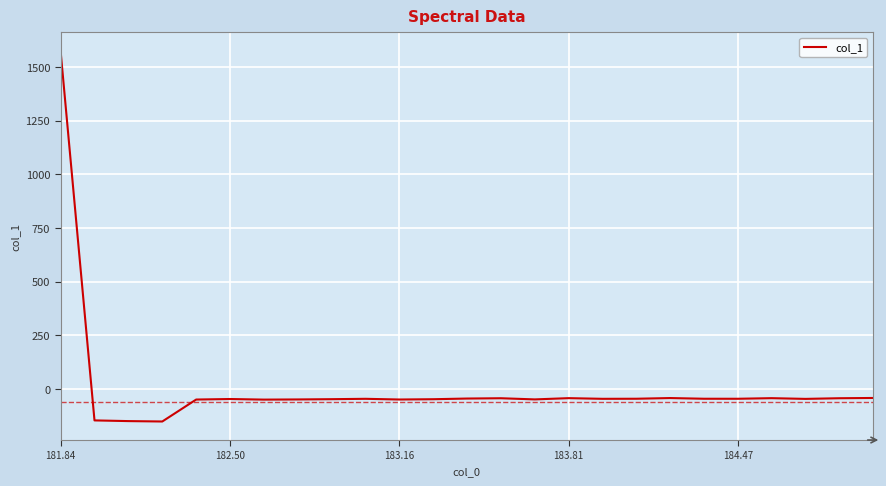

What is the average value?

5.9